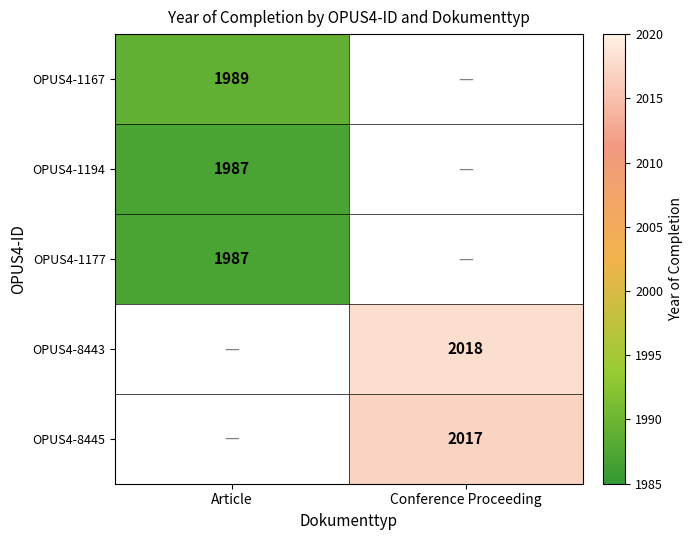

The value of OPUS4-8445 at Conference Proceeding is 2017. True or false?

True